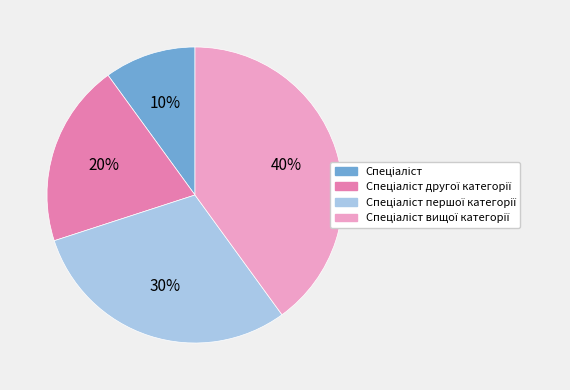

Is there a majority slice in this chart?

No